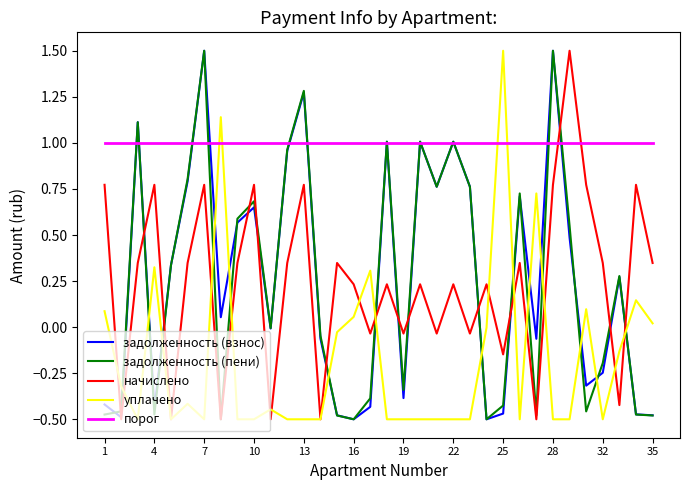

What is the highest value of the задолженность (взнос) series?

1.5